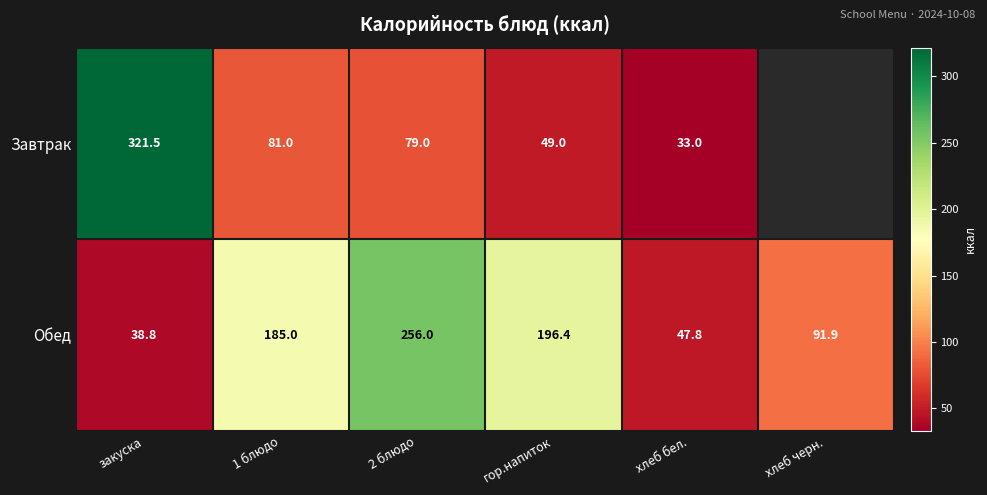

At закуска, list the series in order from smallest to largest.

Обед, Завтрак